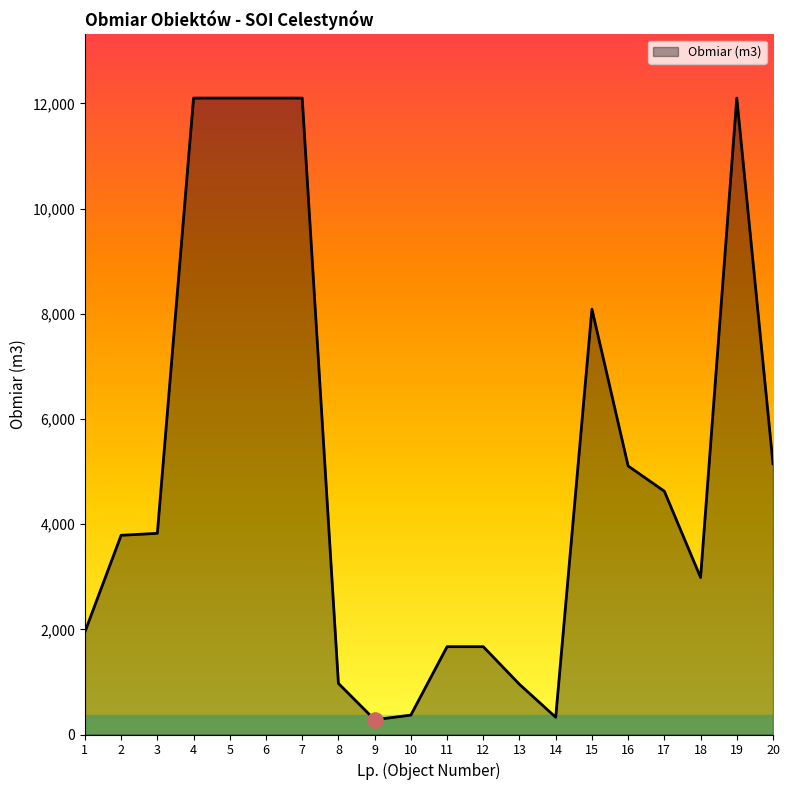

Between 12 and 1, which is larger?

1